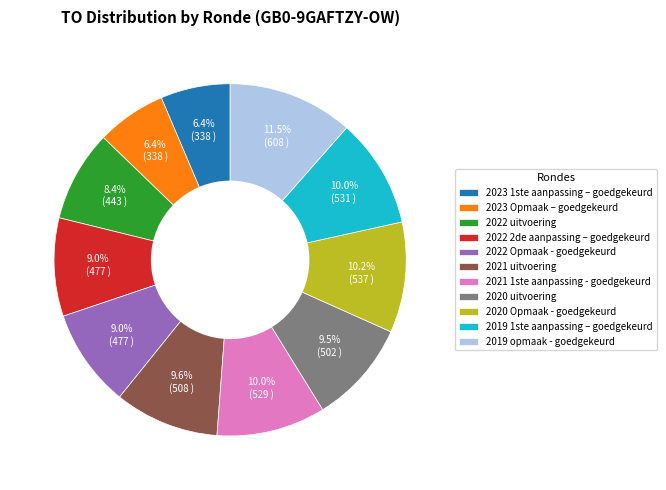

To the nearest percent, what is the combined percentage of 2019 1ste aanpassing – goedgekeurd and 2023 Opmaak – goedgekeurd?

16%